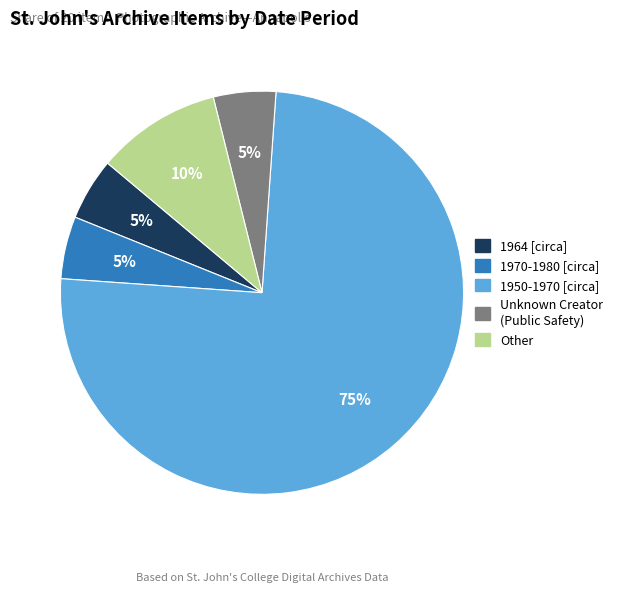

How many slices are in this pie chart?

5